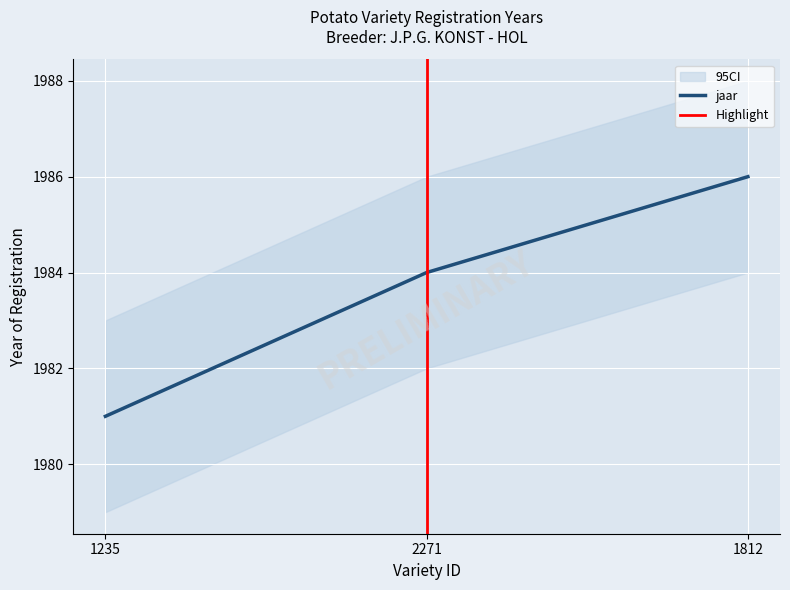

The chart shows a value of 1986 at 1812. True or false?

True